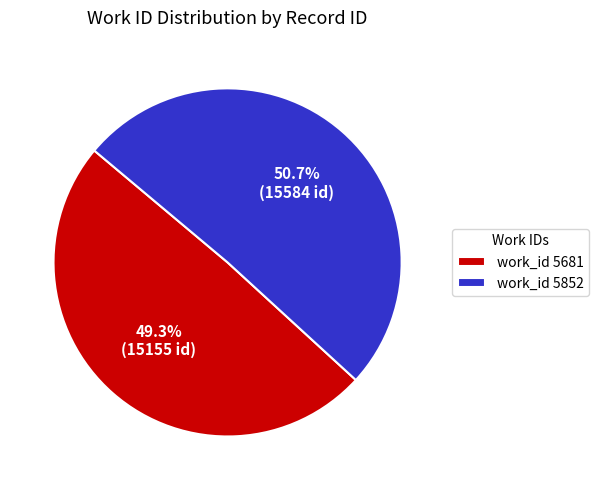

Which category accounts for the majority?

work_id 5852